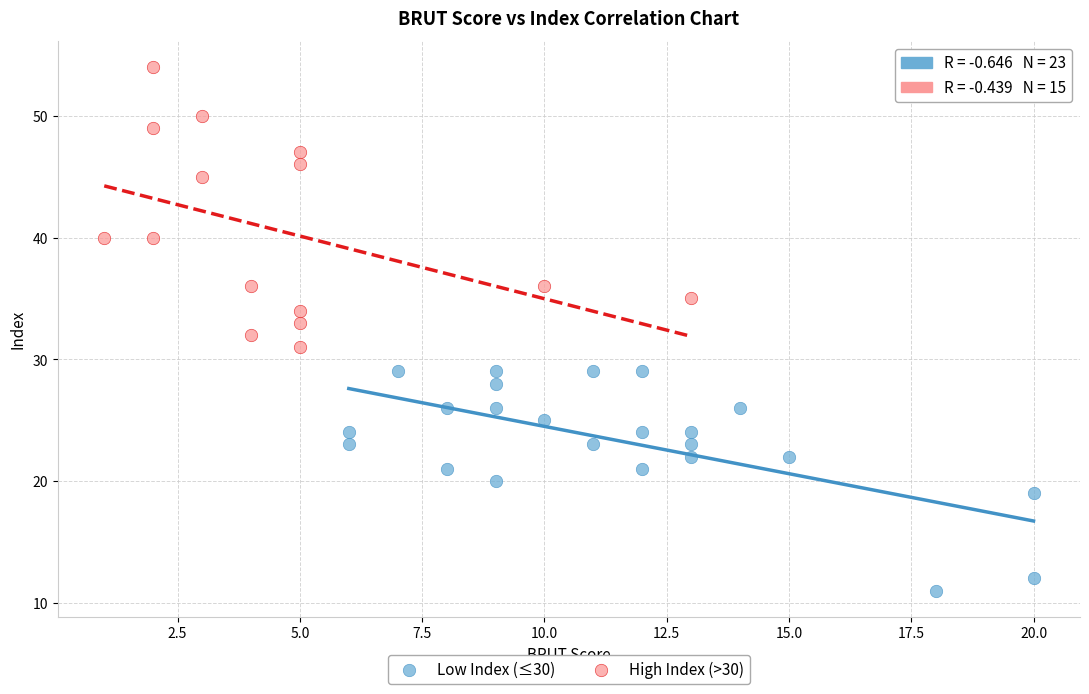

Which series reaches the minimum Y coordinate?

Low Index (≤30)